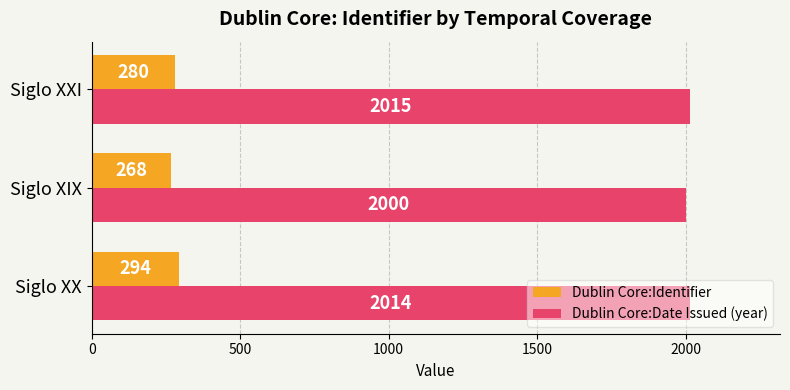

The Dublin Core:Date Issued (year) series shows 587.3 at Siglo XX. True or false?

False